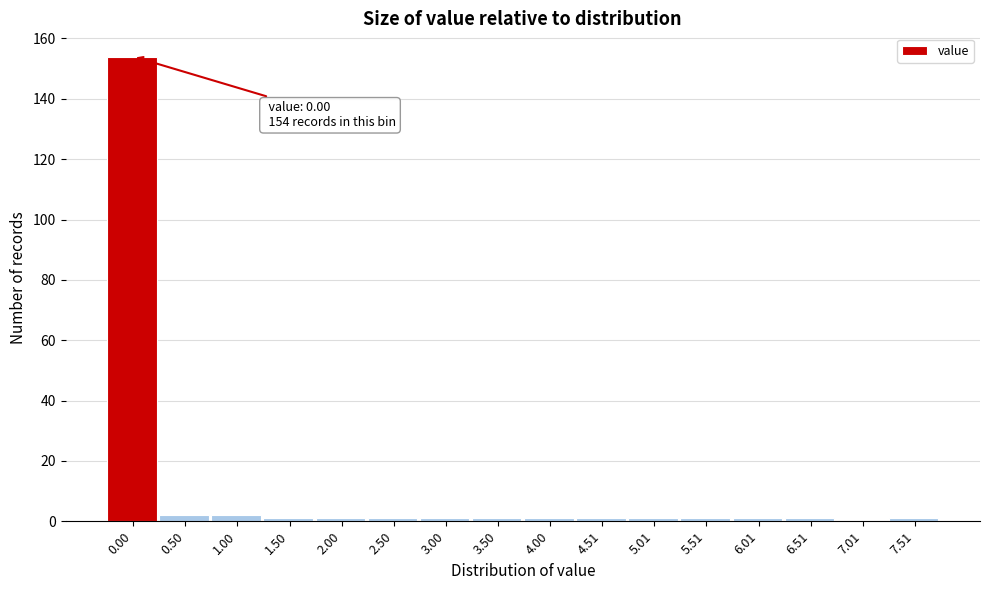

Reading left to right, what are all the values shown in this chart?

0.00=154	0.50=2	1.00=2	1.50=1	2.00=1	2.50=1	3.00=1	3.50=1	4.00=1	4.51=1	5.01=1	5.51=1	6.01=1	6.51=1	7.01=0	7.51=1